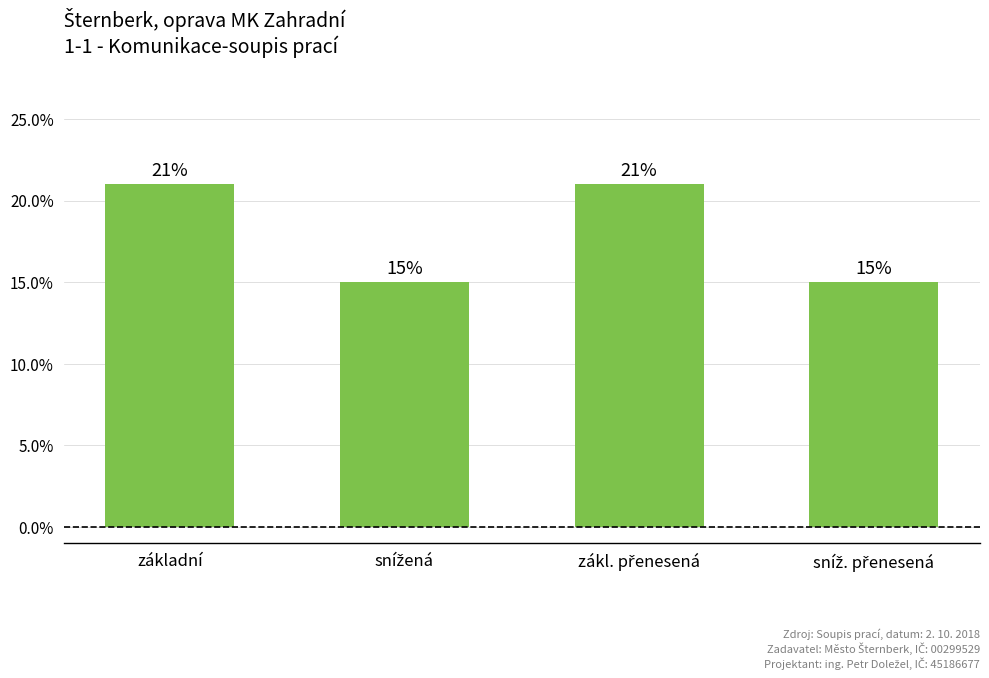

What position from the left is základní?

1